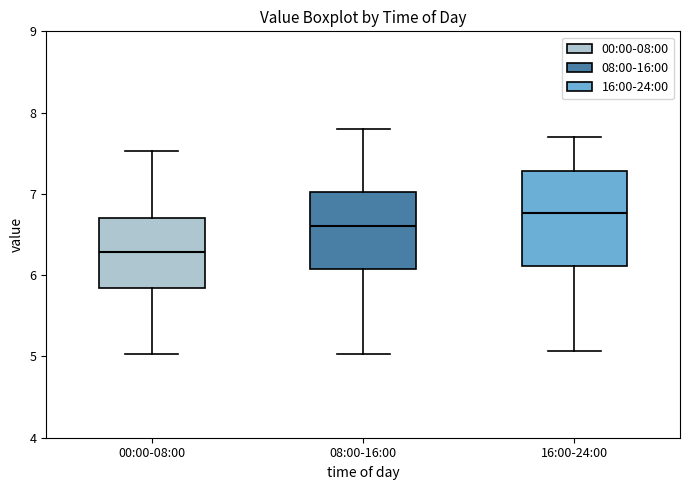

Which box's median line is the highest?

16:00-24:00